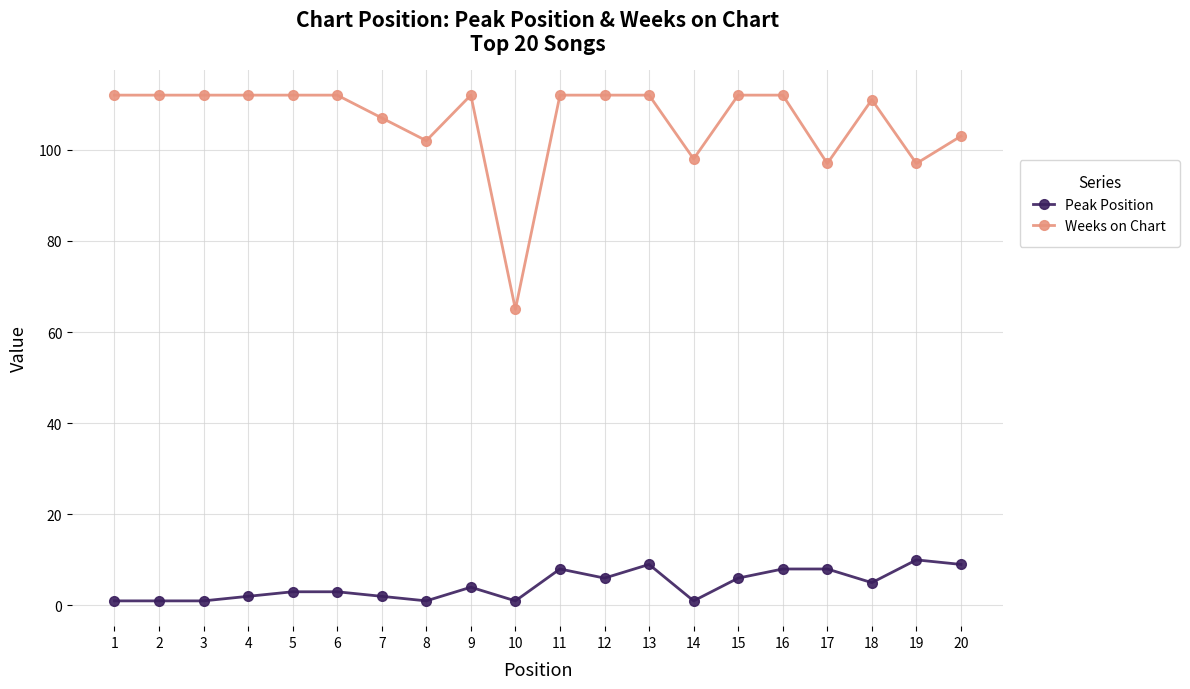

What is the sum of all Peak Position values?

89